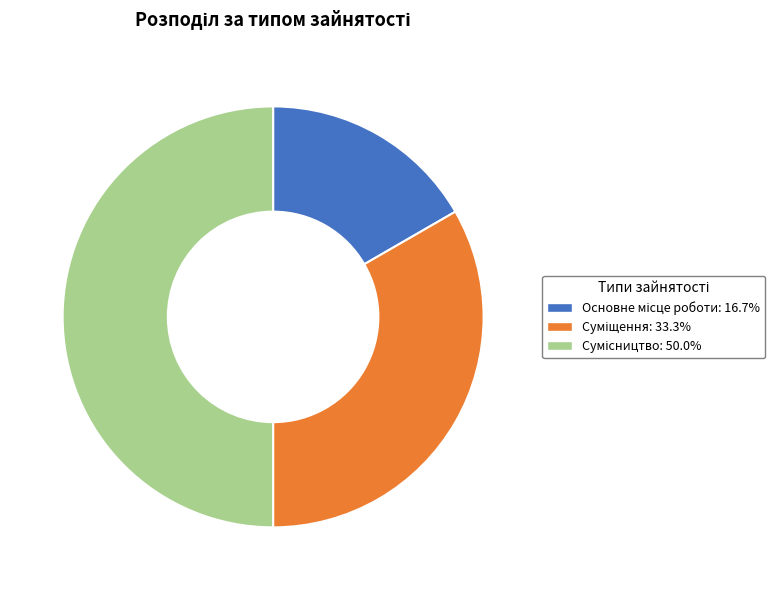

Which category has the biggest portion of the pie?

Сумісництво